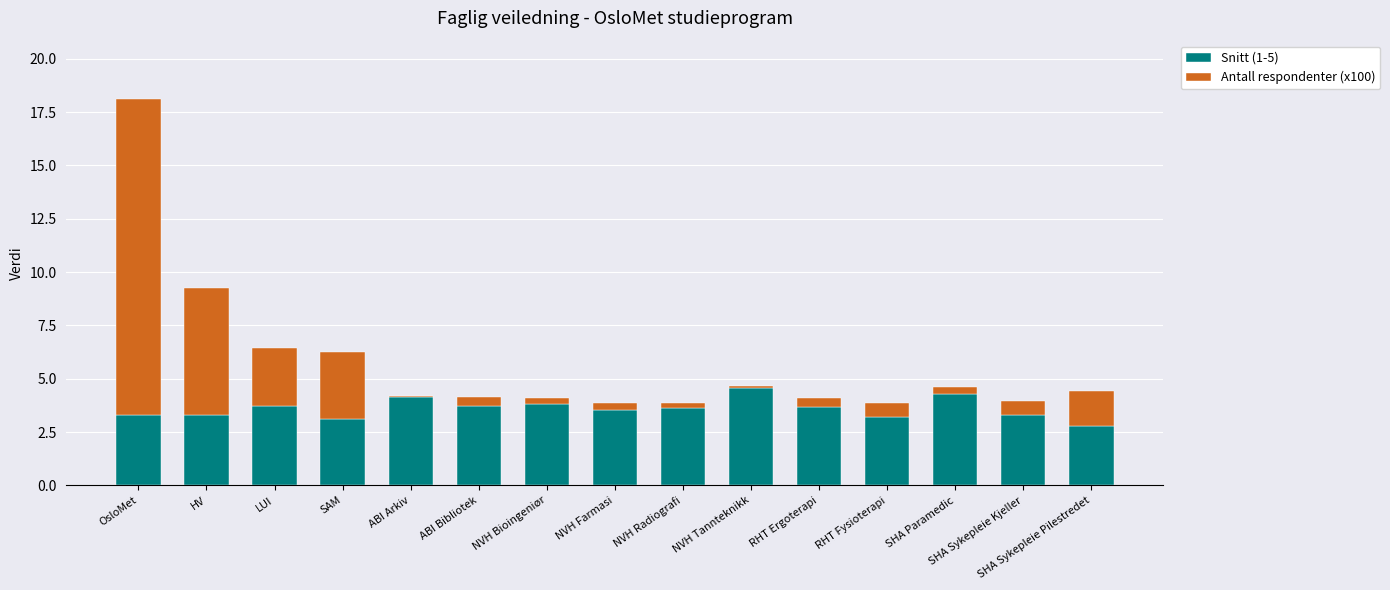

The Snitt (1-5) series shows 2.8 at SHA Sykepleie Pilestredet. True or false?

True